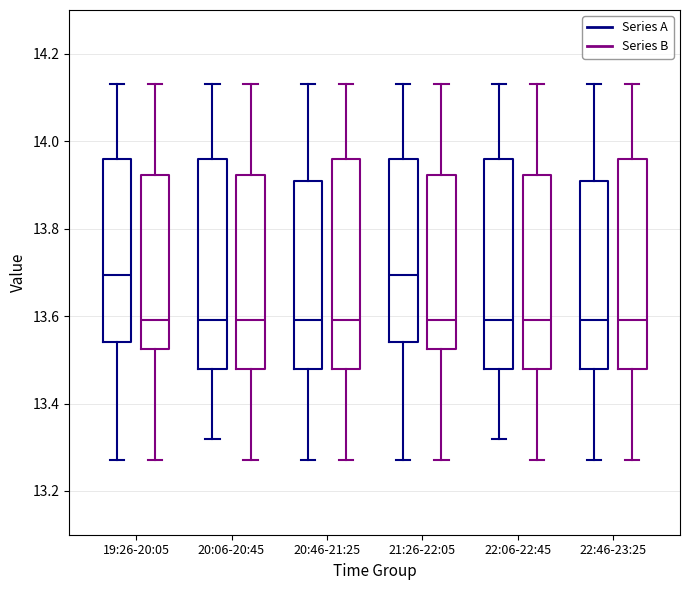

Where does the median line of the box for 20:06-20:45 (Series A) sit on the y-axis? The values are not printed on the chart, so give them approximately, as read against the axis.

13.60